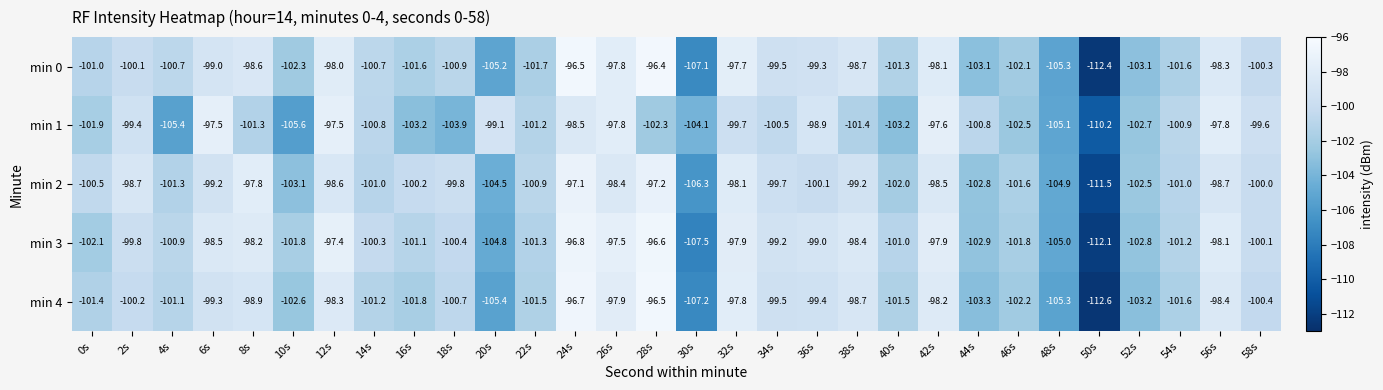

Which series has the widest spread of values?

min 4